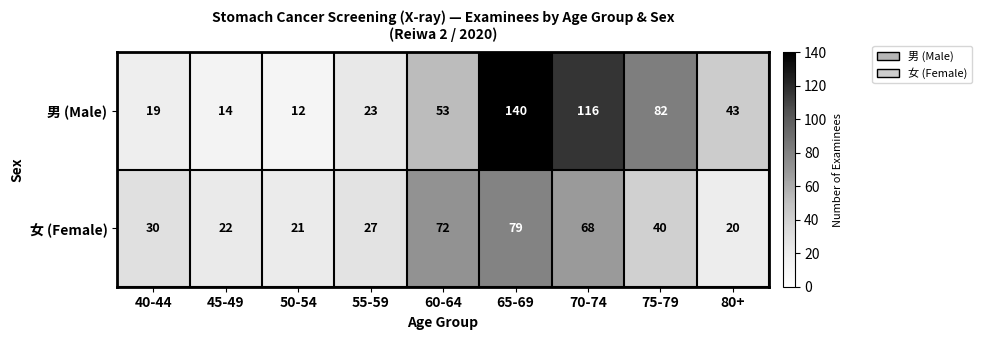

Count the number of categories in the chart.

9